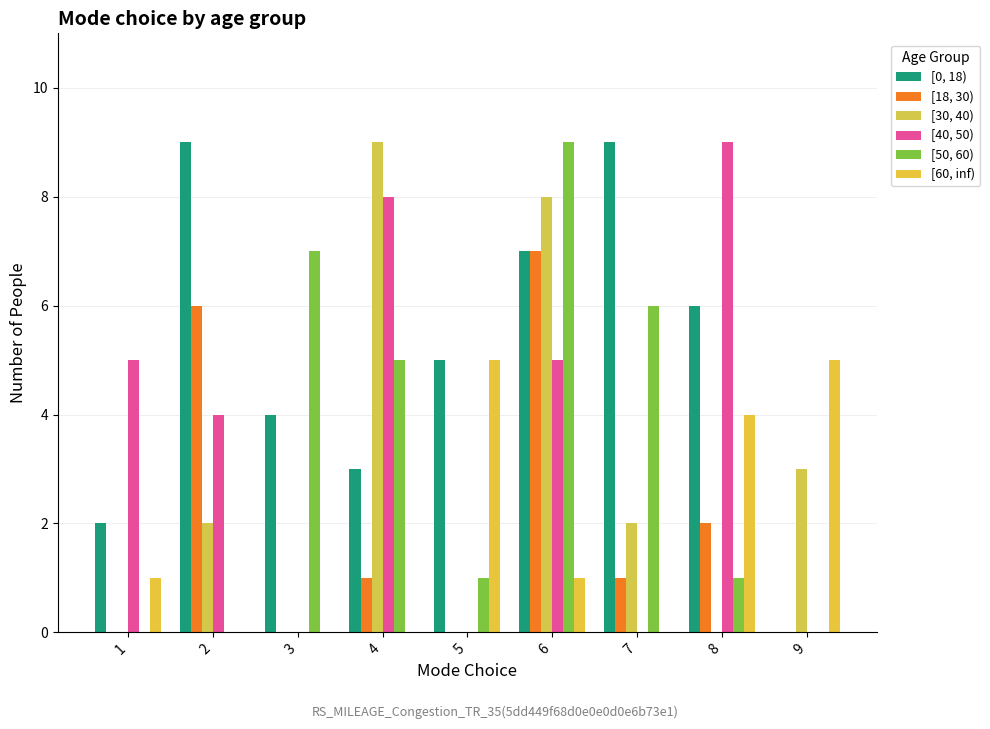

At which label is [30, 40) closest to 4?

9